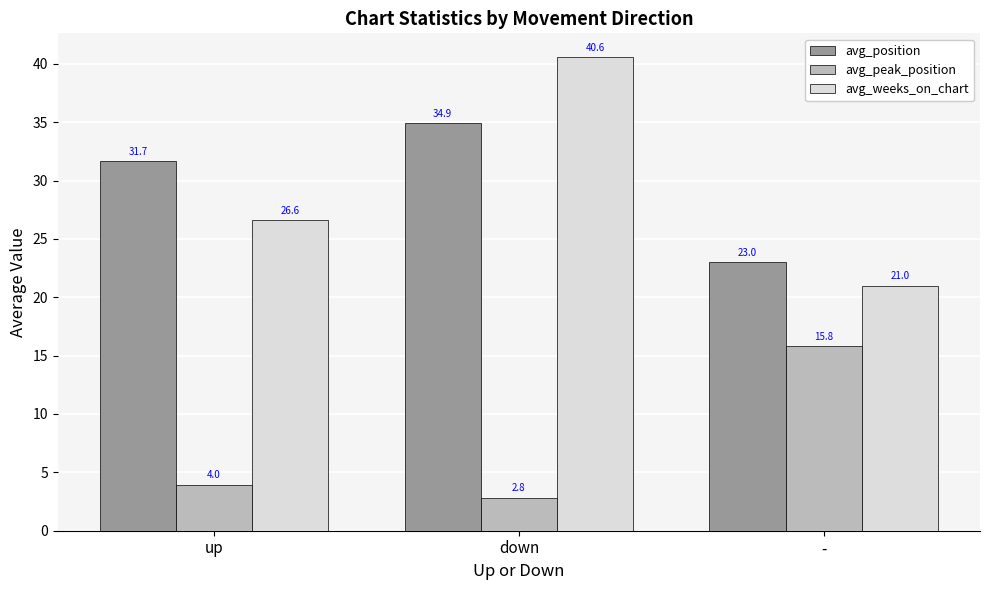

The avg_position series shows 34.9 at down. True or false?

True